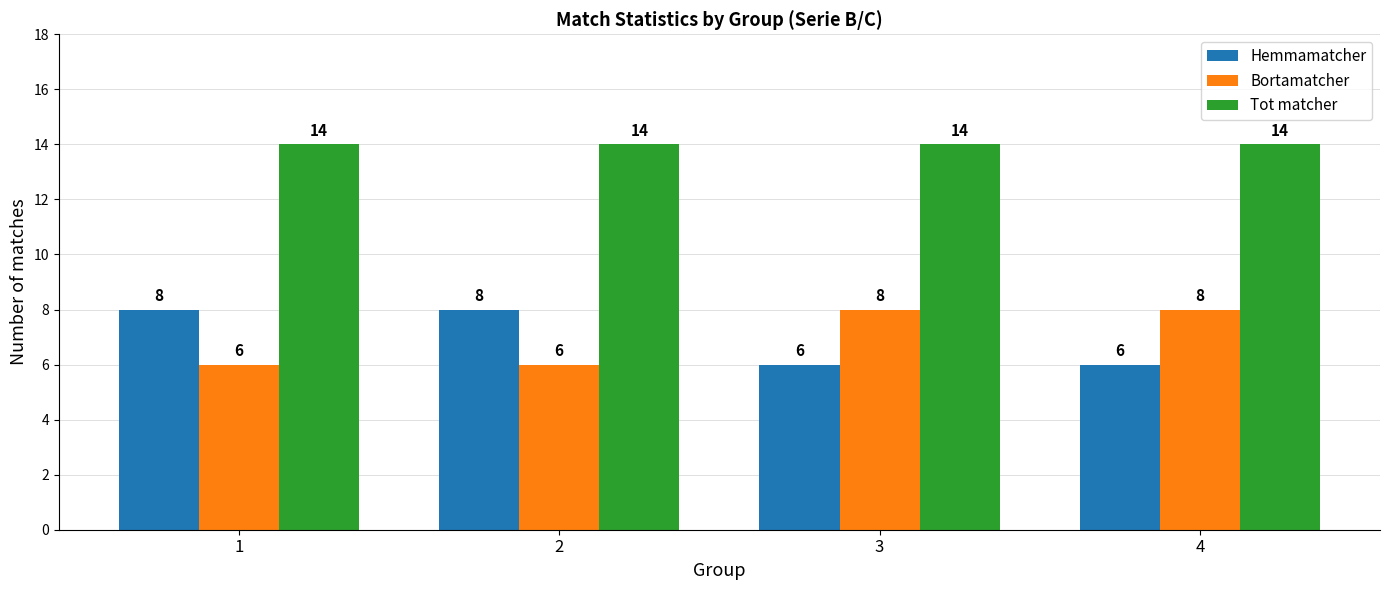

What are all the series names shown in the legend?

Hemmamatcher, Bortamatcher, Tot matcher